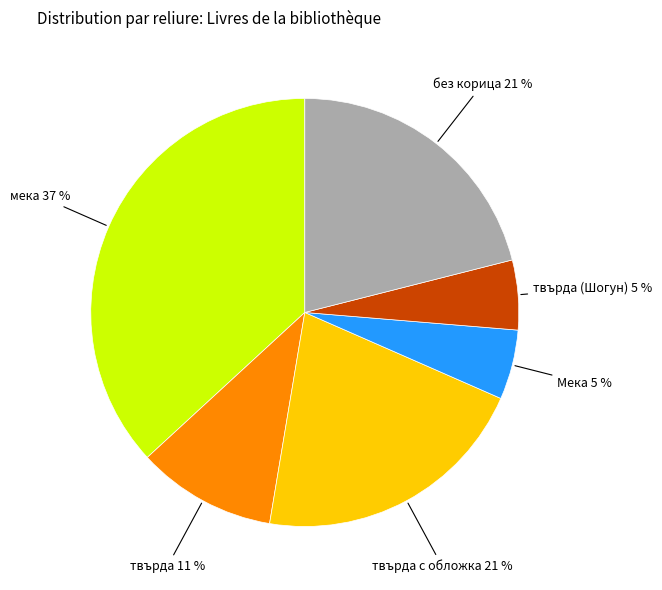

To the nearest percent, what is the average slice percentage?

17%